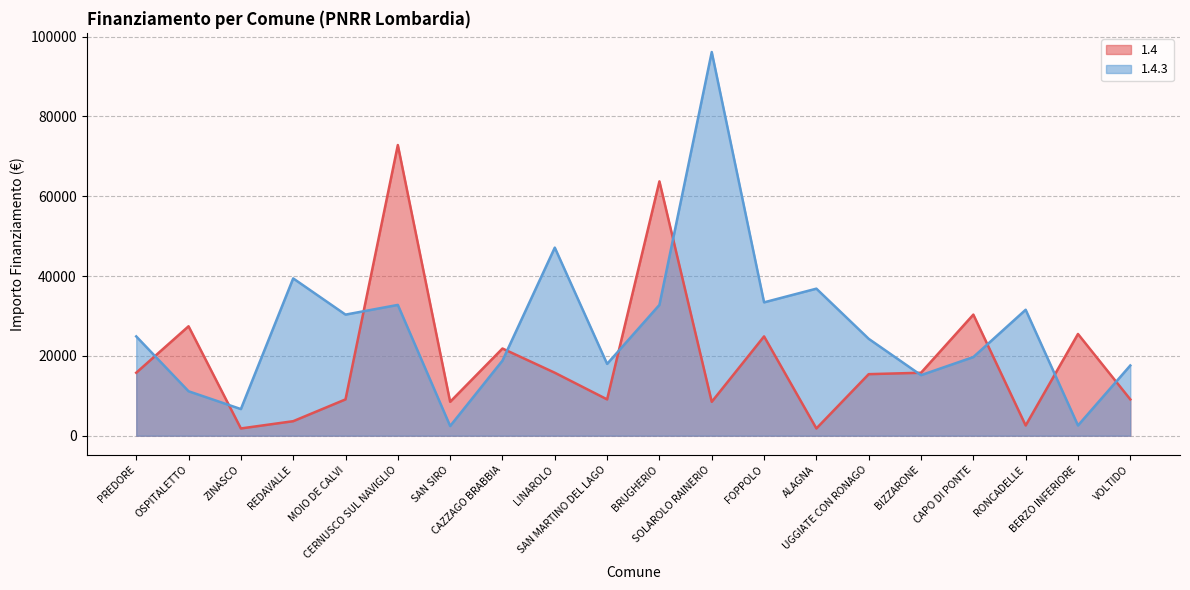

What position from the left is BIZZARONE?

16